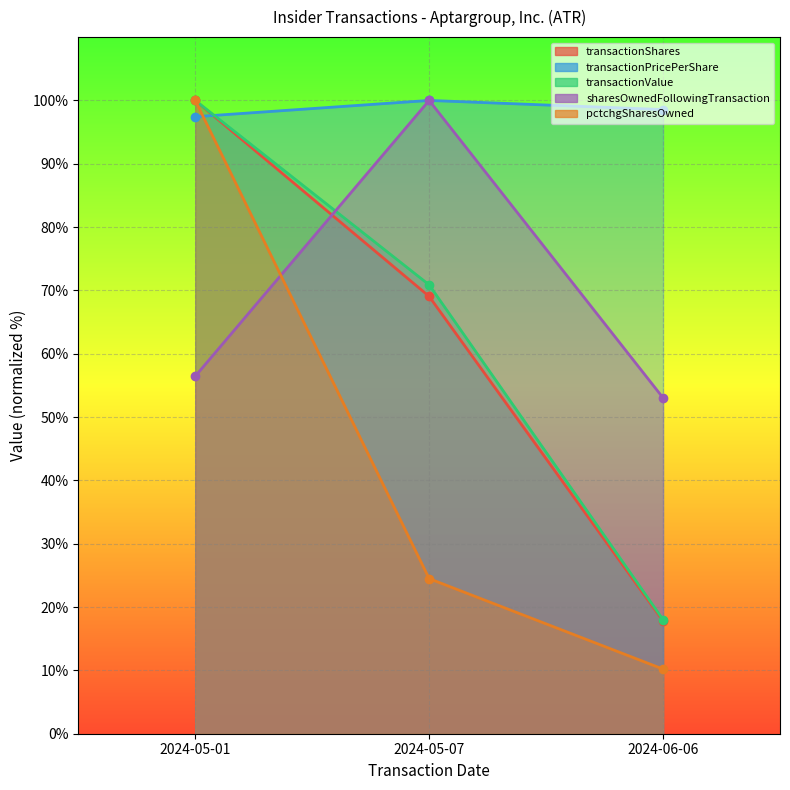

How many distinct data groups are displayed?

5